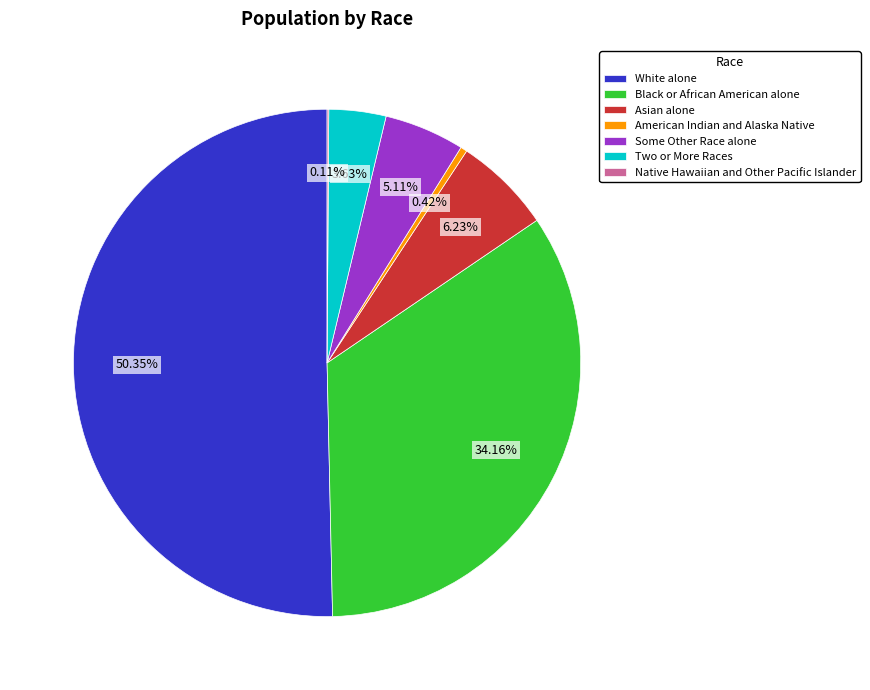

To the nearest percent, what is the average slice percentage?

14%